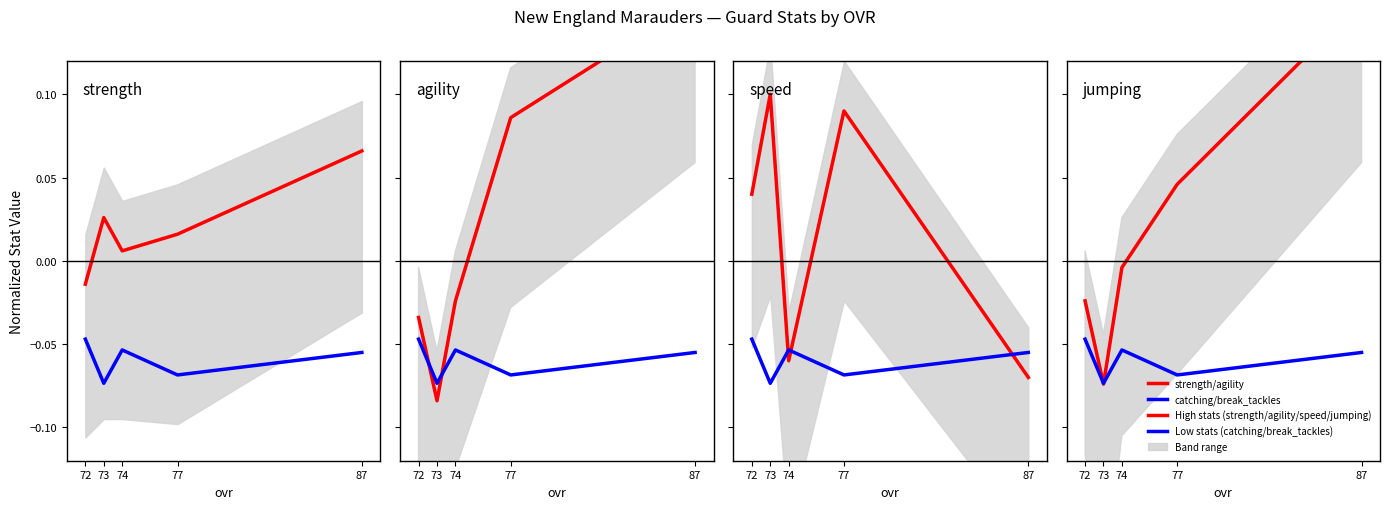

Reading right to left, extract all data points from this chart.

strength/agility: 87=0.2	77=0.0	74=-0.0	73=-0.1	72=-0.0
catching/break_tackles: 87=-0.1	77=-0.1	74=-0.1	73=-0.1	72=-0.0